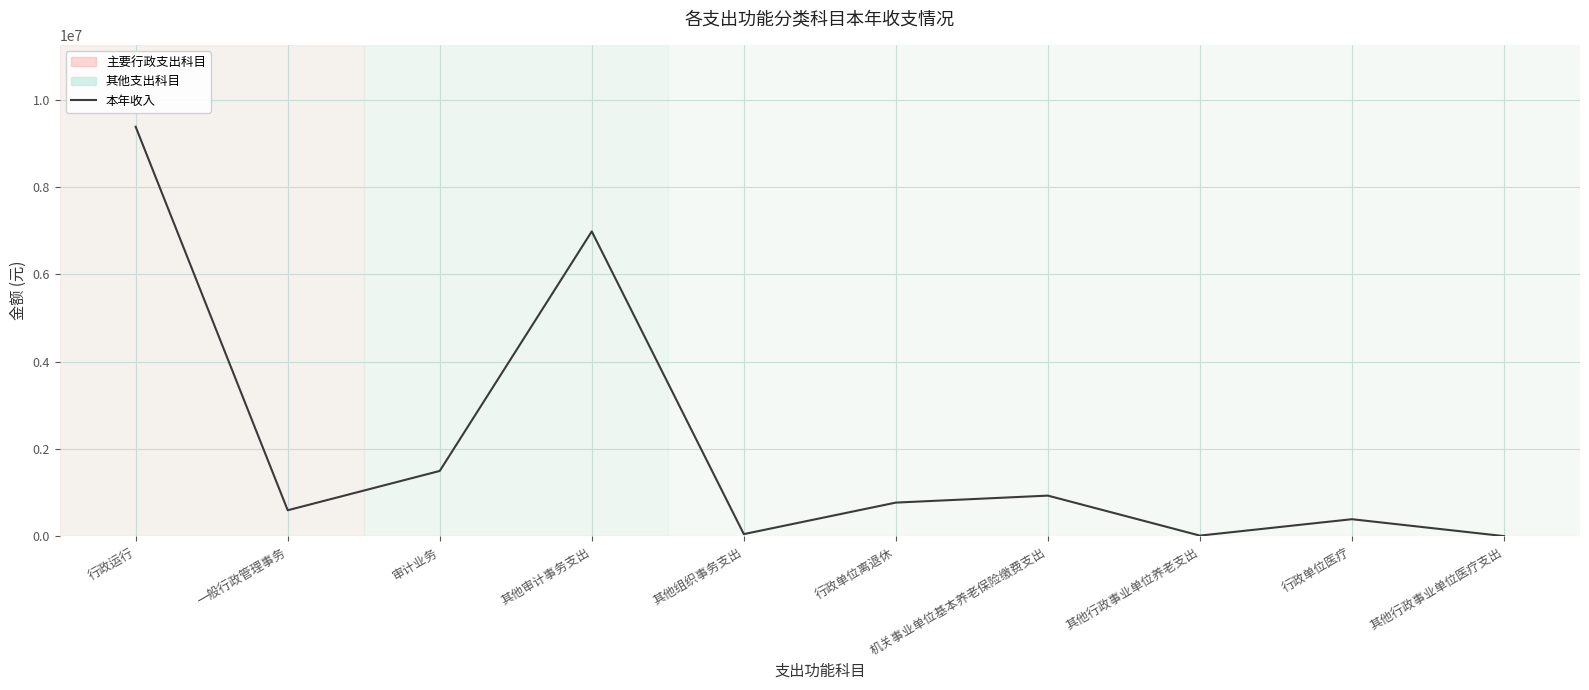

At which label does the data first exceed 775120?

行政运行